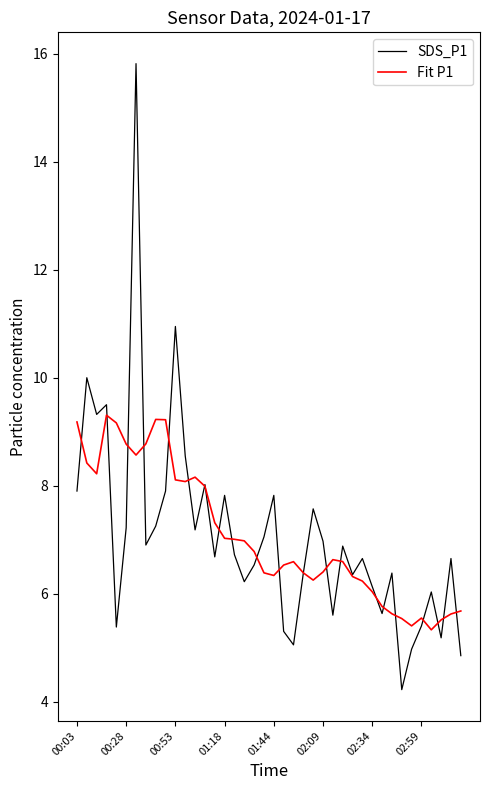

What is the minimum value shown in the chart?

4.2